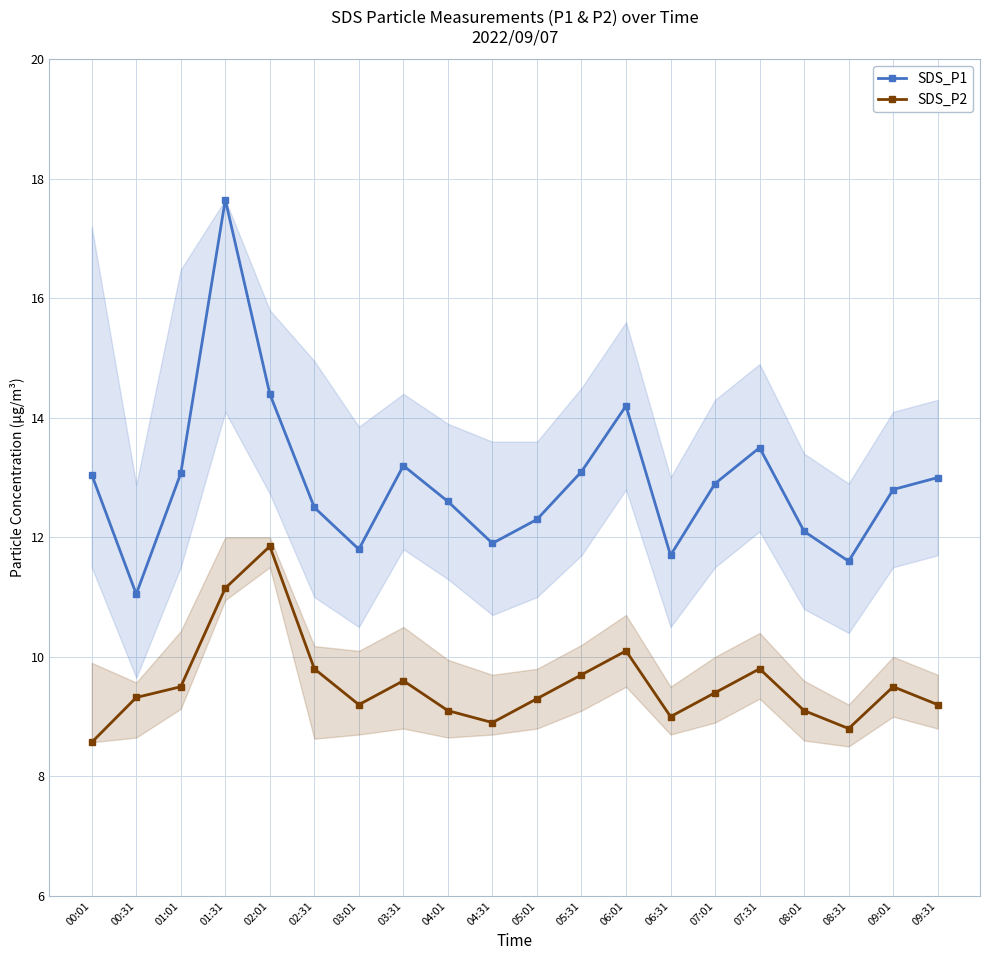

What is the lowest value of the SDS_P1 series?

11.1